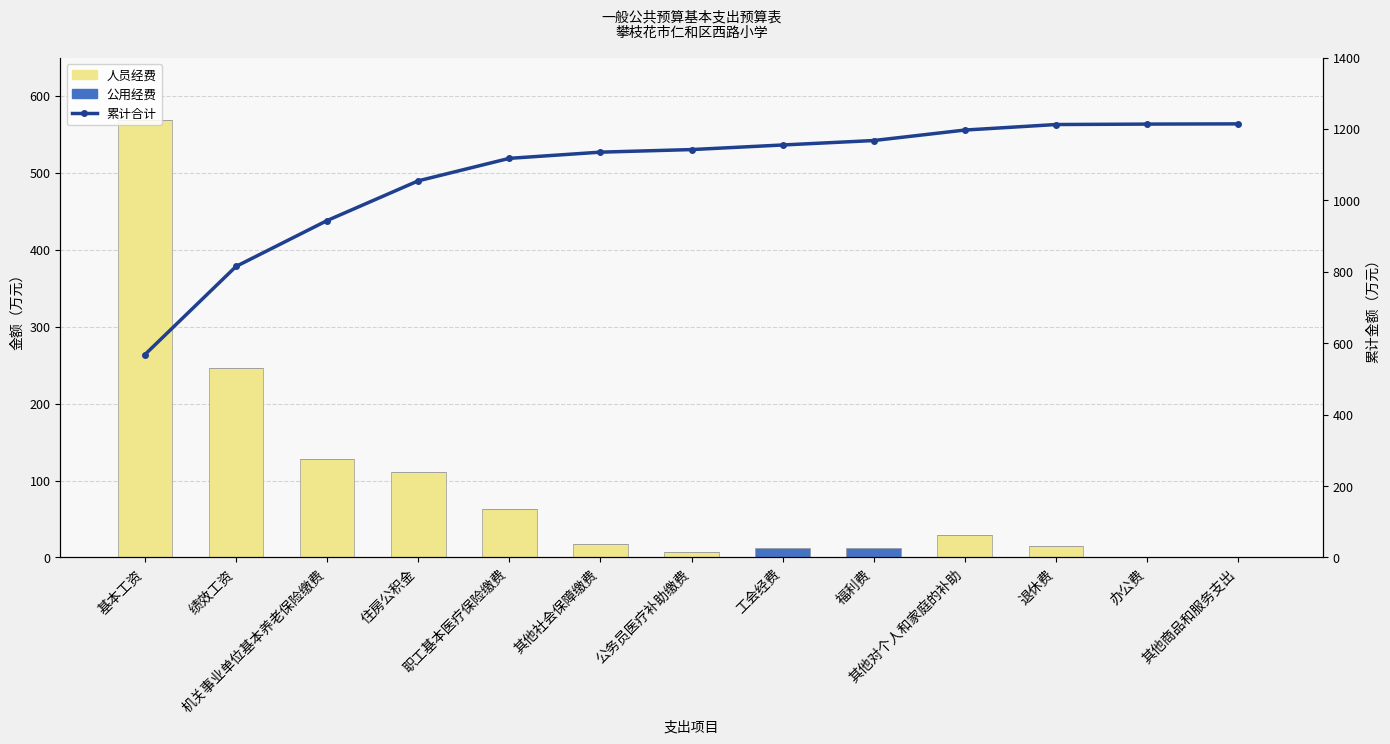

What is the difference between the highest and lowest values at 职工基本医疗保险缴费?

1117.8